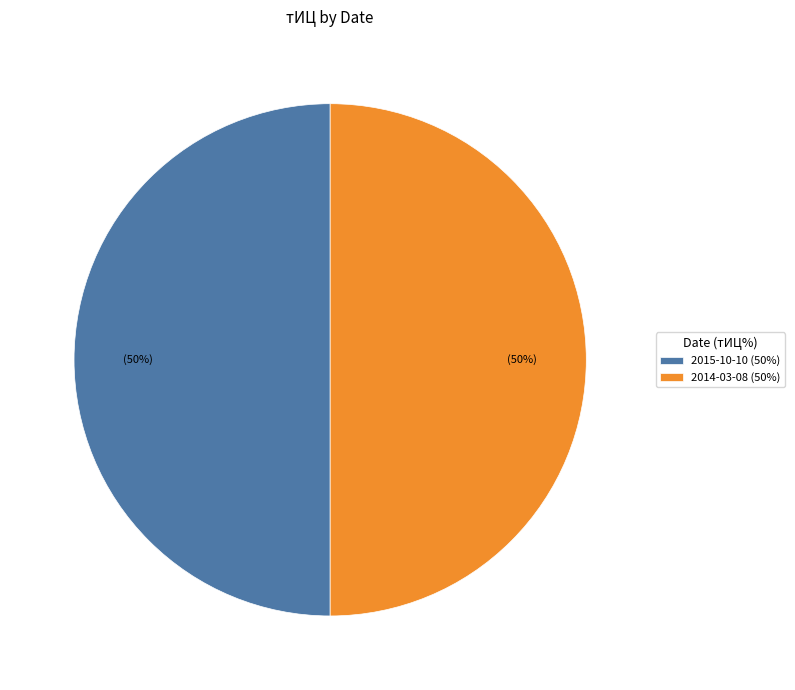

What is the ratio of the value at 2015-10-10 (50%) to the value at 2014-03-08 (50%)?

1.0